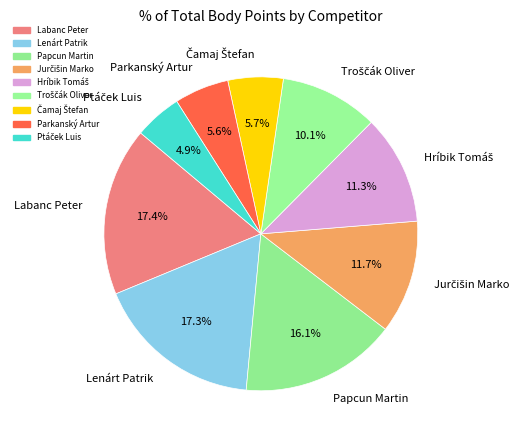

How much of the chart is everything except Papcun Martin?

83.9%